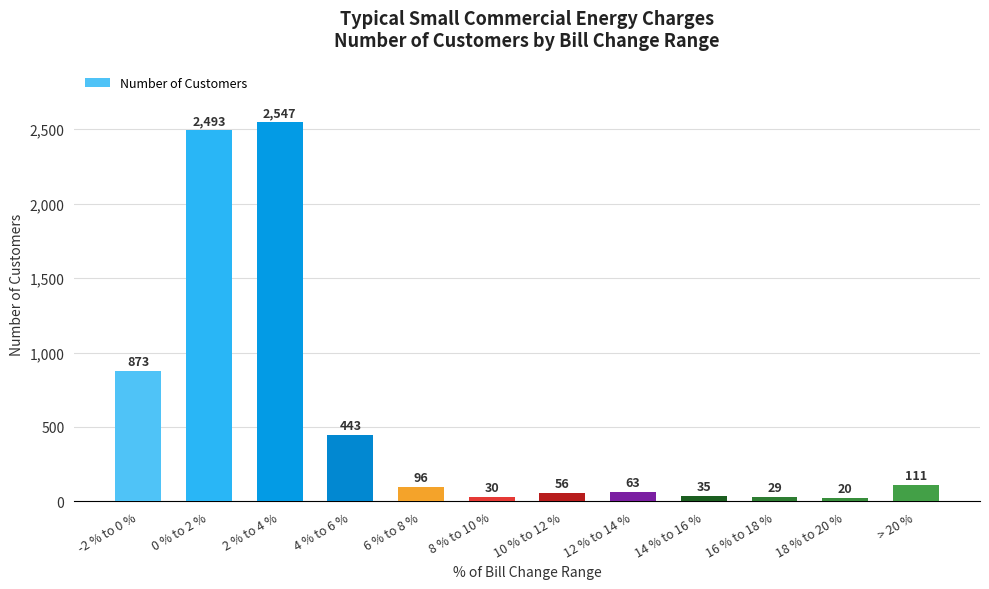

What is the difference between the maximum and second lowest values?

2518